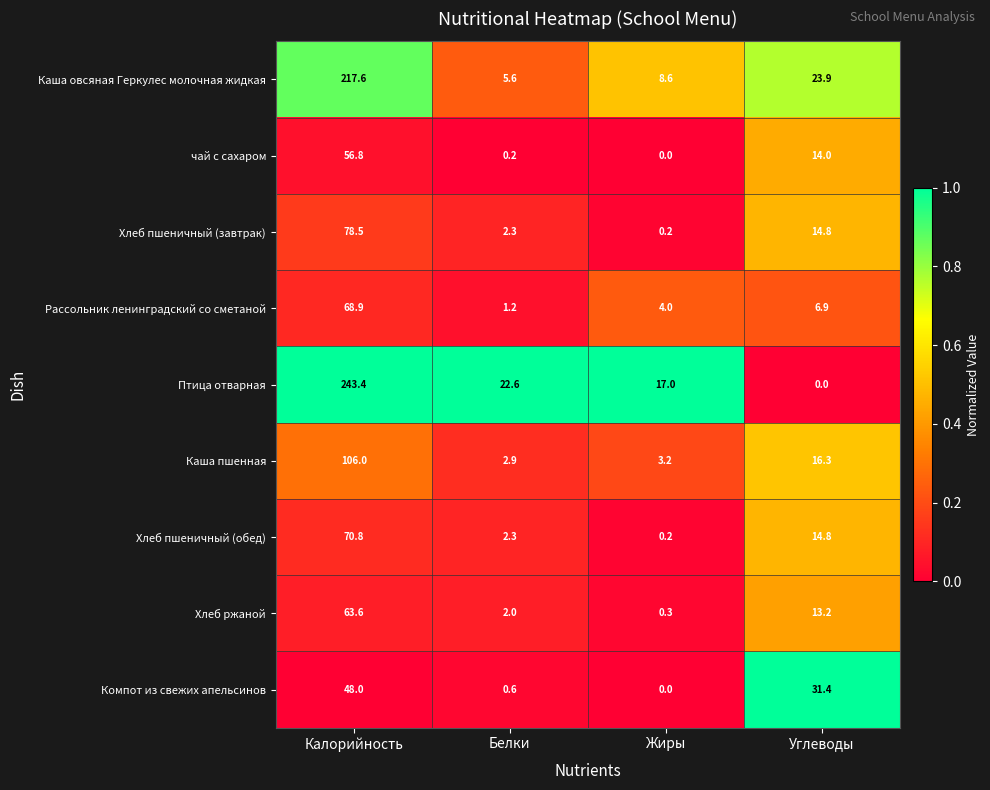

What is the average value of the чай с сахаром series?

17.8